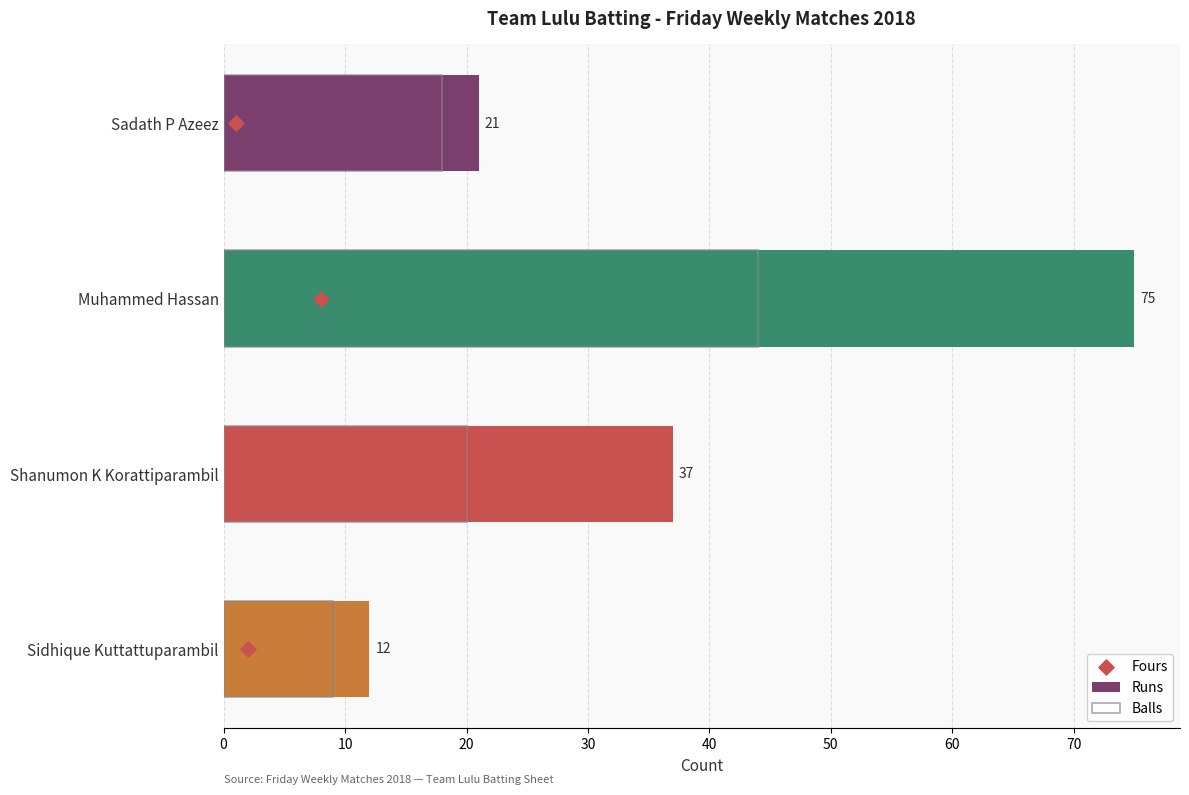

Which series has the widest spread of Y values?

Runs